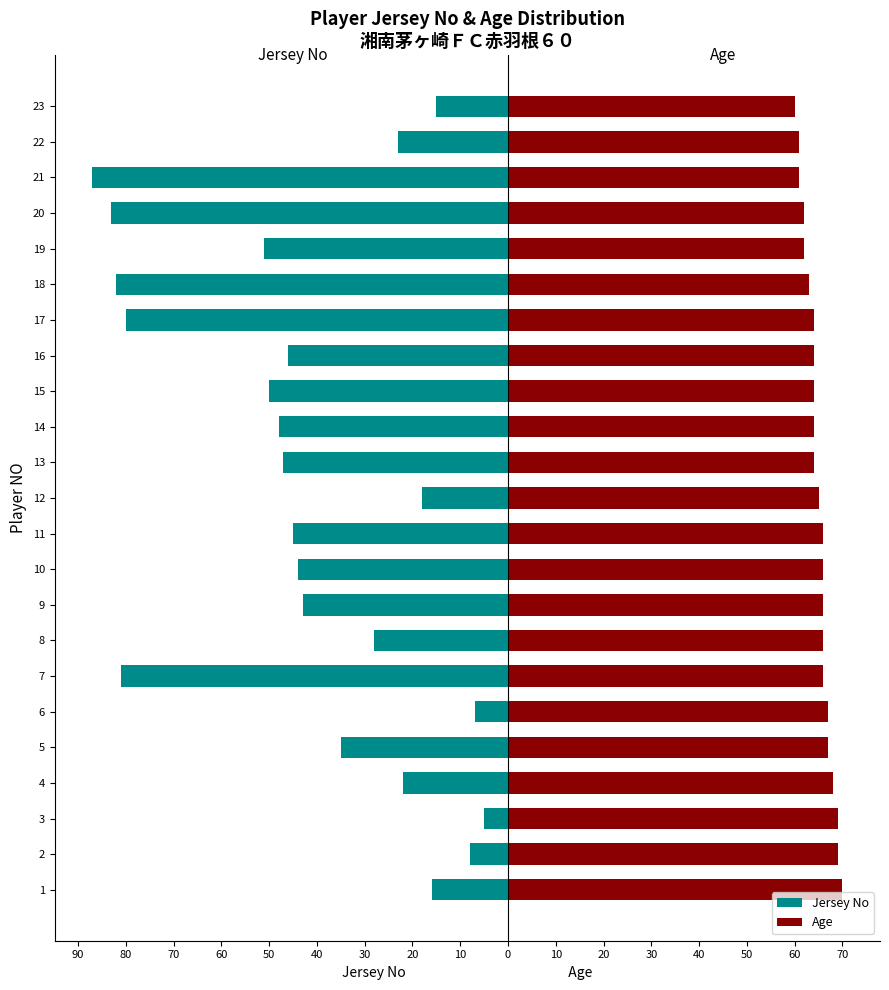

What is the highest value of the Age series?

70